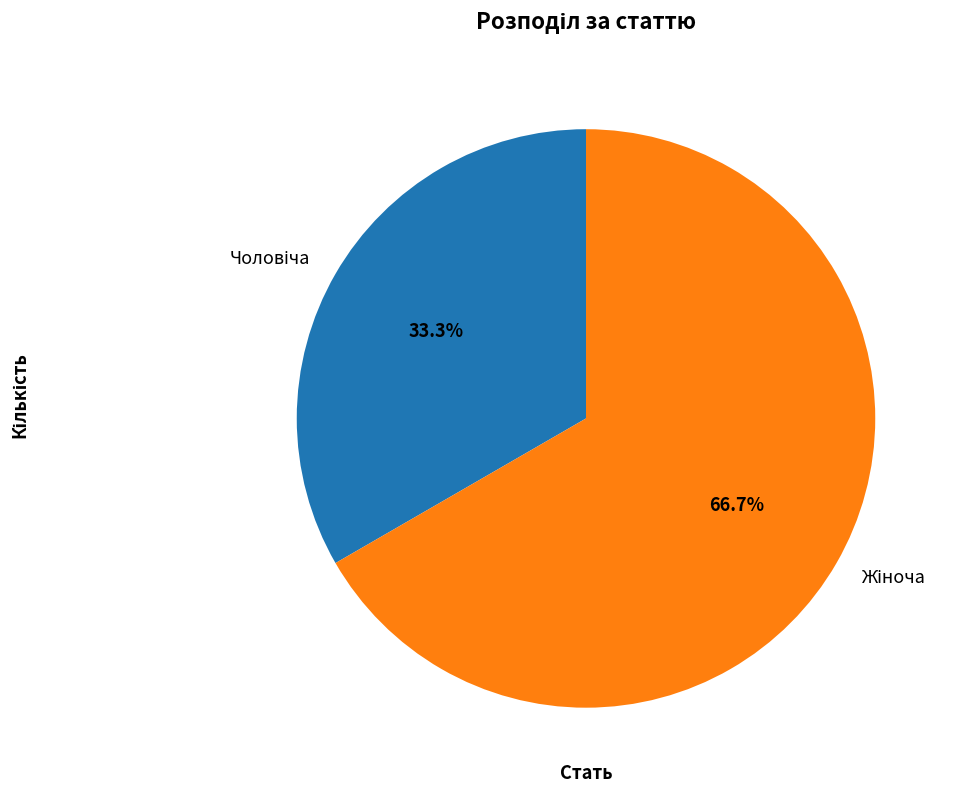

Is there a majority slice in this chart?

Yes